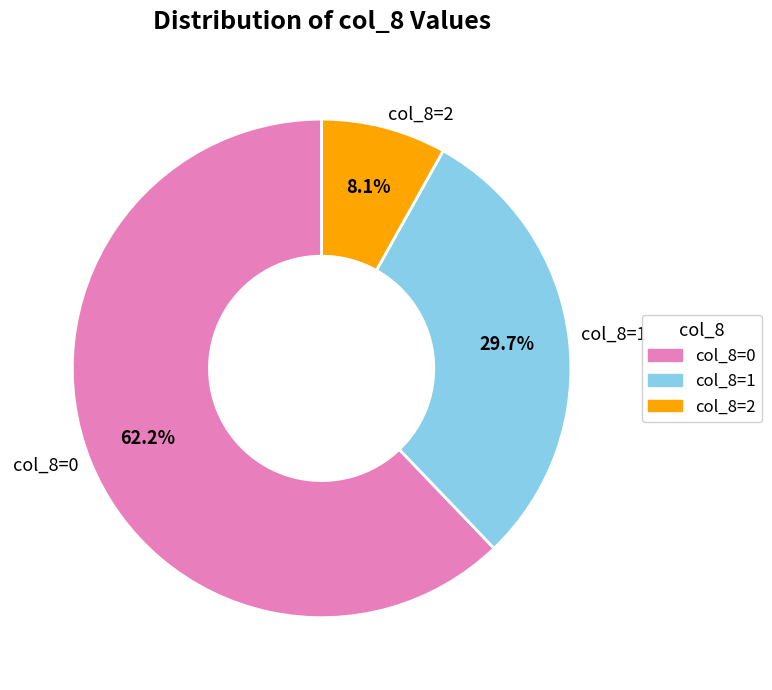

What portion of the pie excludes col_8=0?

37.8%